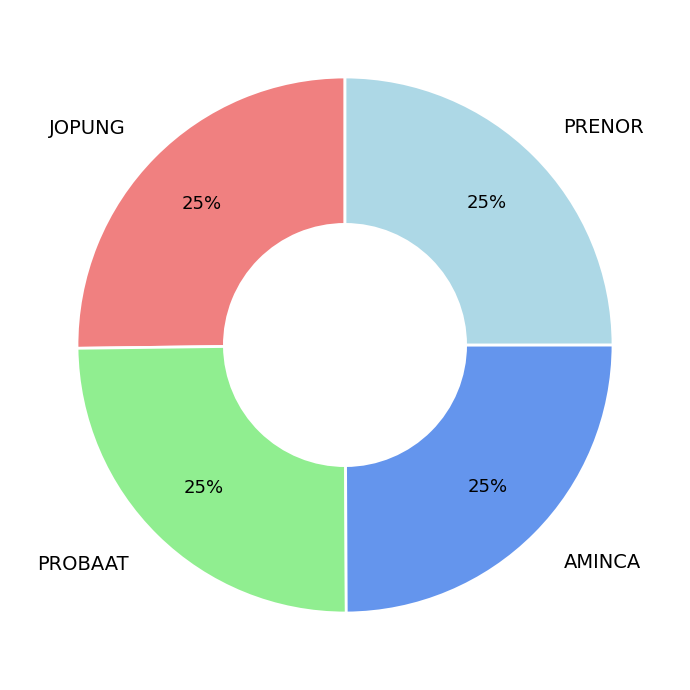

Count the number of slices in the pie.

4